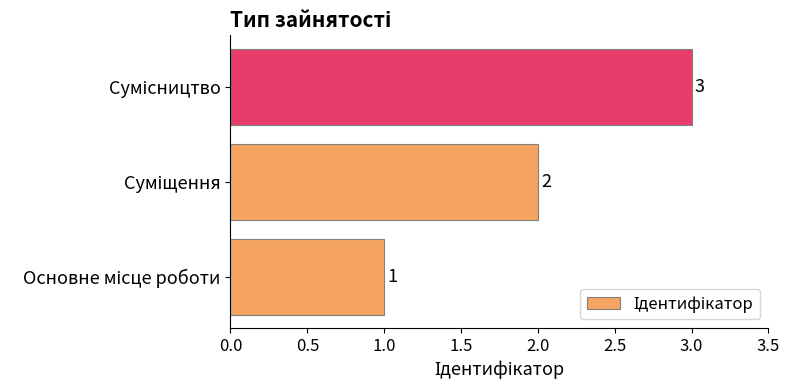

Count the values in the range 1 to 3.

3